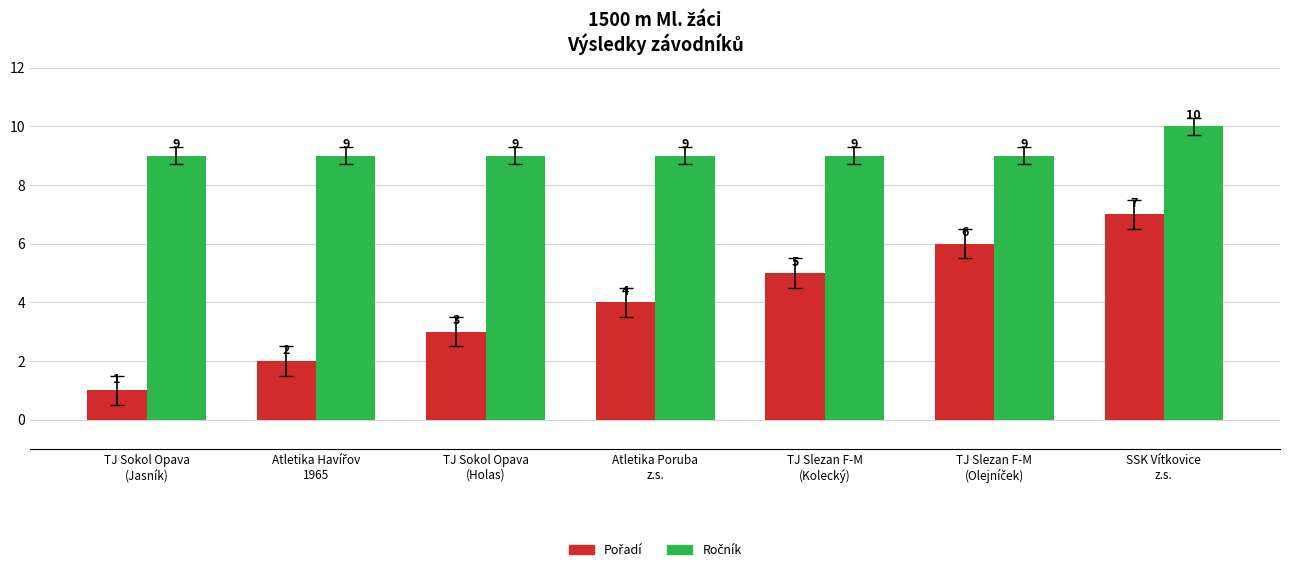

At how many categories does at least one series exceed 4?

7